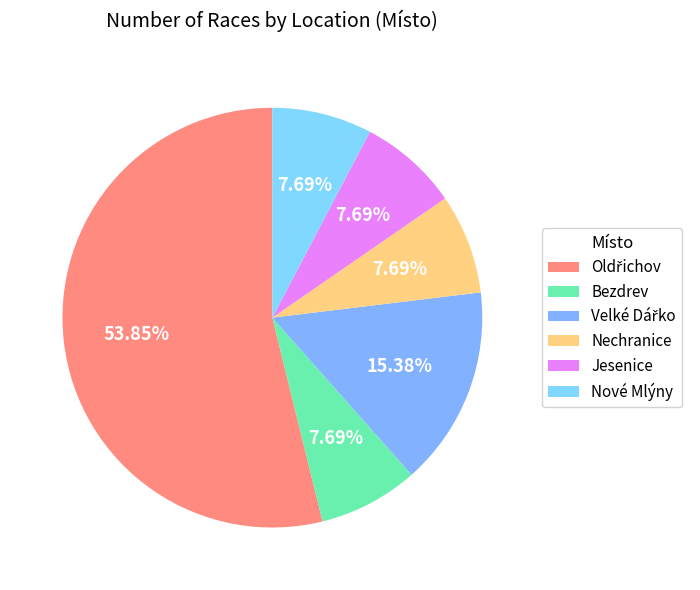

Rank the categories by value from highest to lowest.

Oldřichov, Velké Dářko, Bezdrev, Nechranice, Jesenice, Nové Mlýny